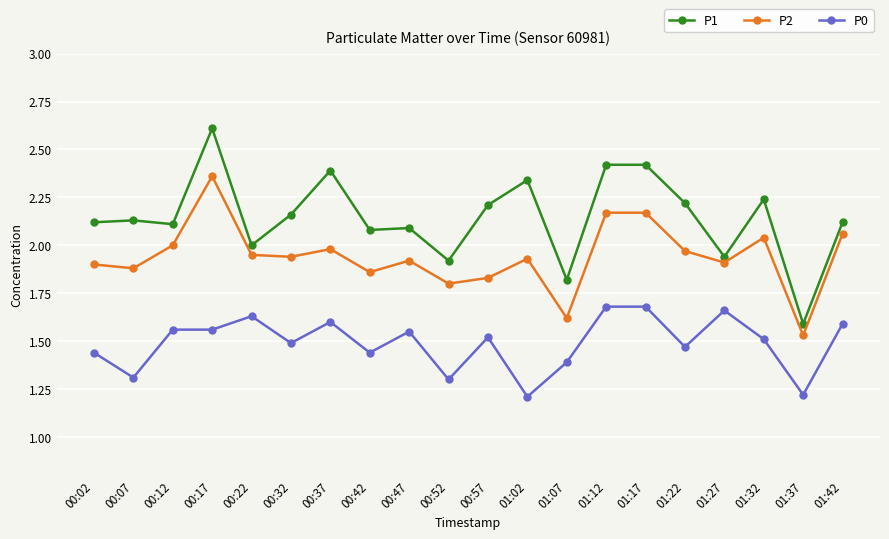

What is the difference between the highest and lowest values at 00:32?

0.7